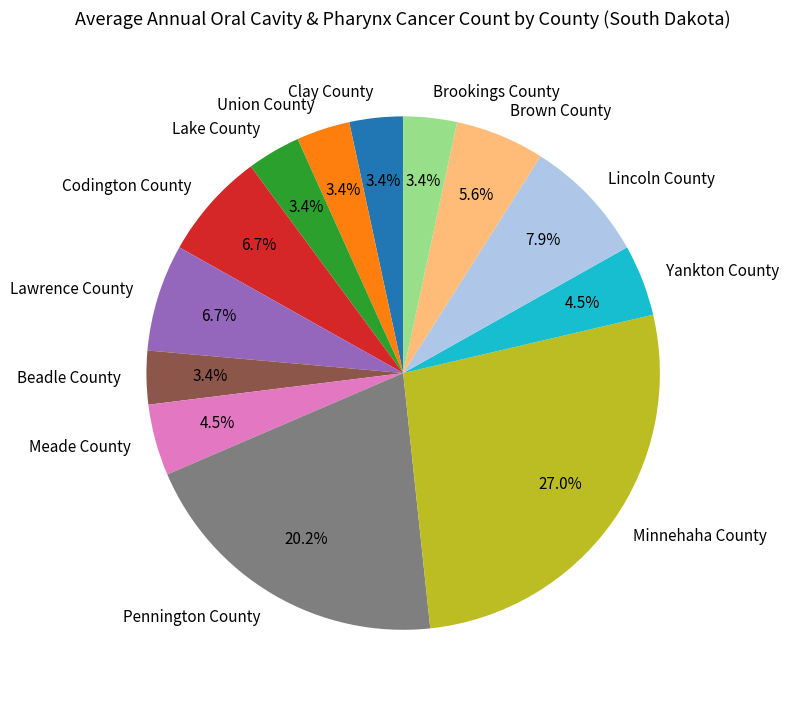

Which slice is the largest?

Minnehaha County